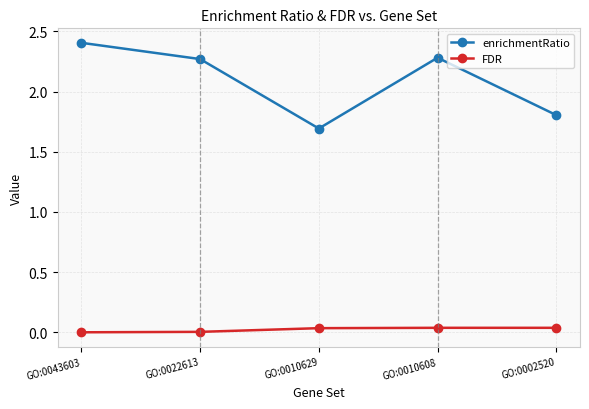

What is the maximum value shown in the chart?

2.4